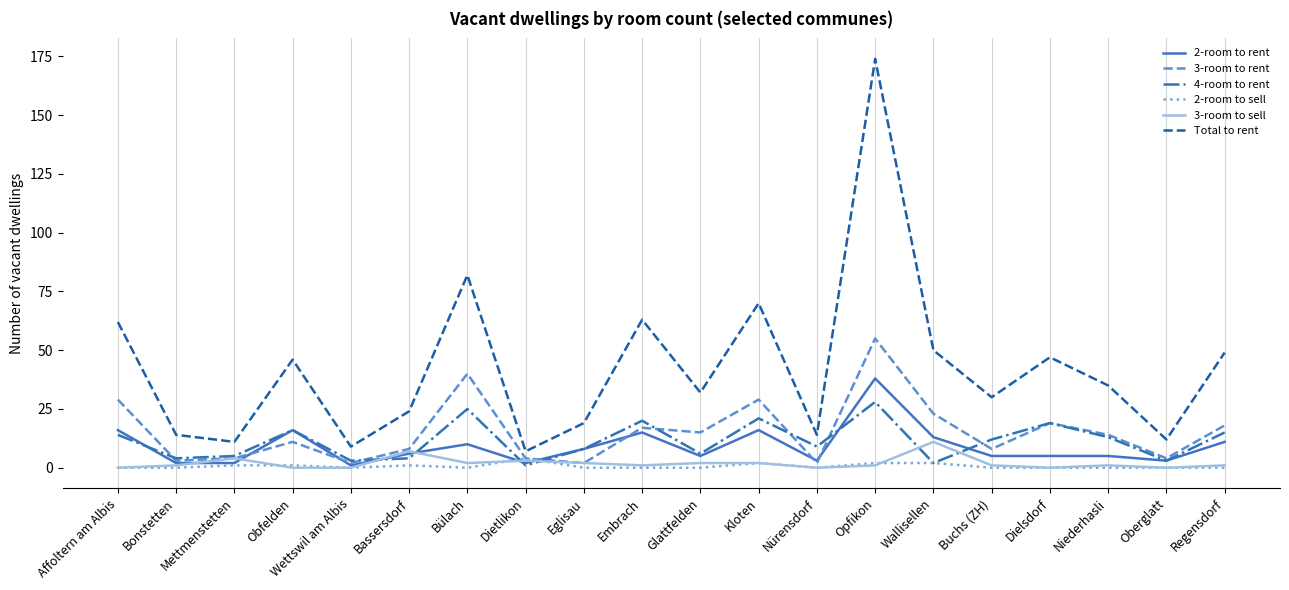

Is it true that 3-room to rent equals 3 at Bonstetten?

True